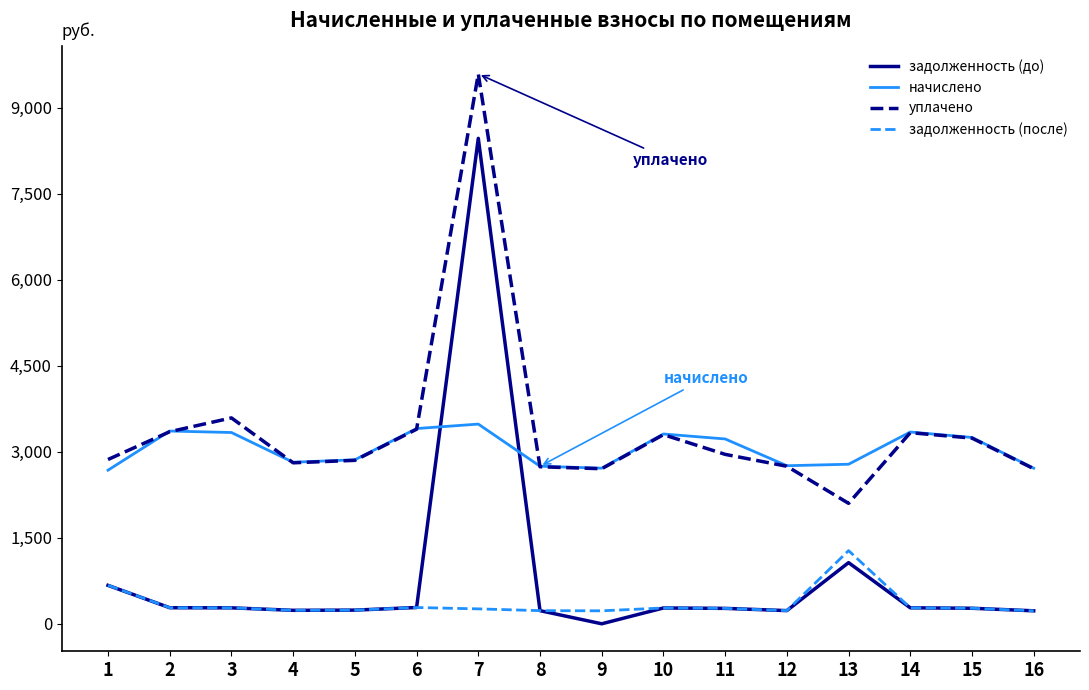

What is the difference between the highest and lowest values at 8?

2518.6